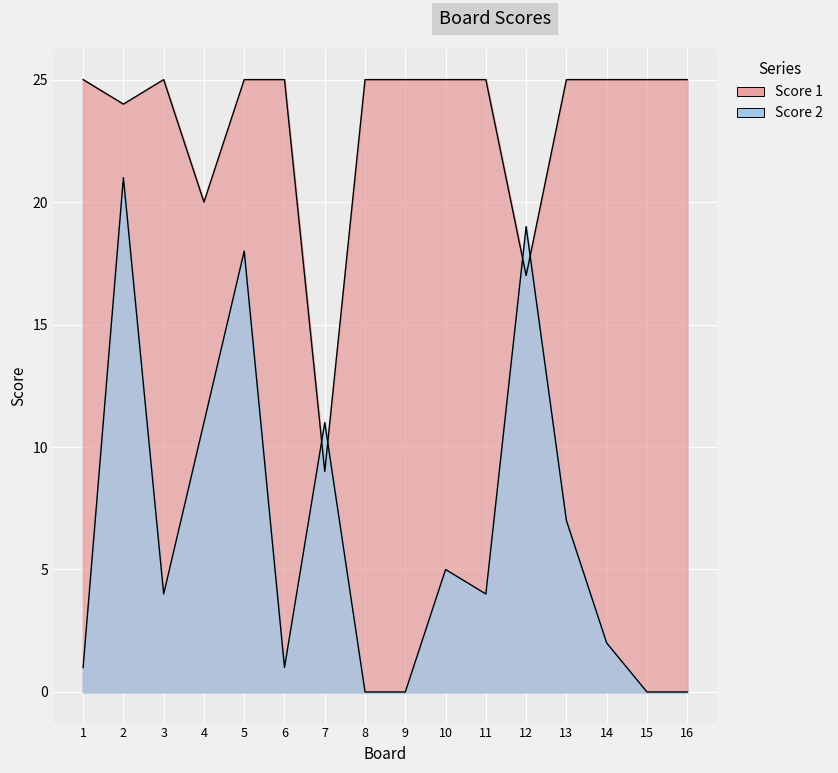

Where is Score 1 nearest to the value 17?

12